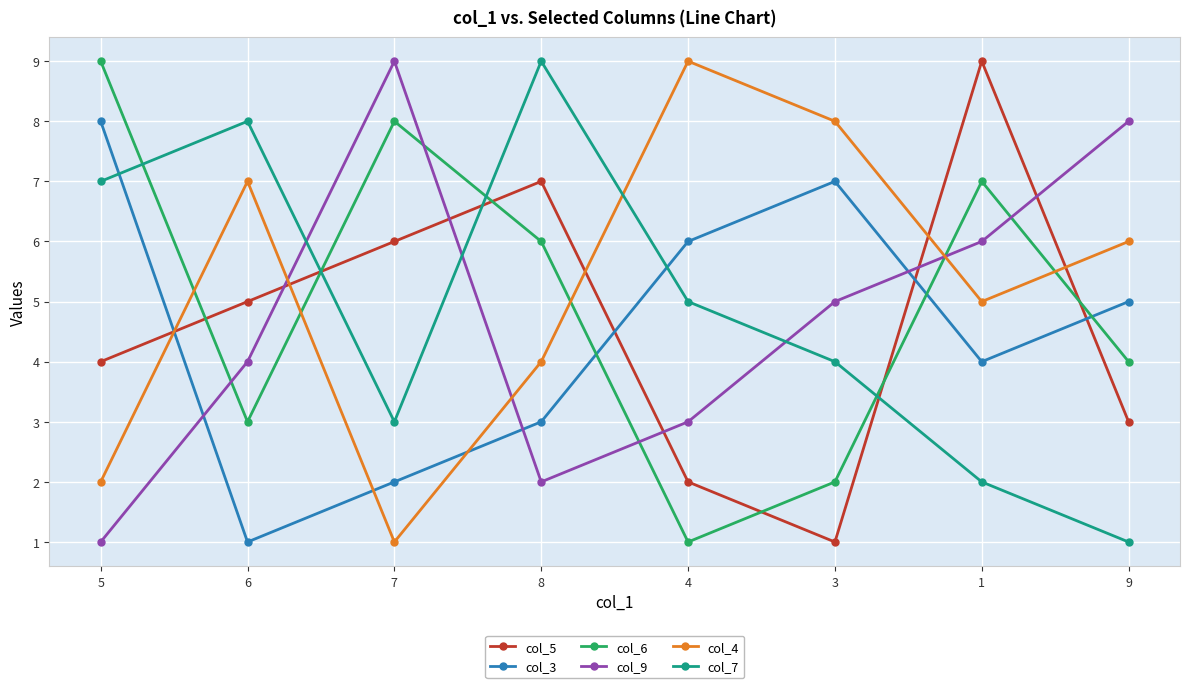

Is the value of col_6 at 6 greater than the value of col_9 at 3?

No